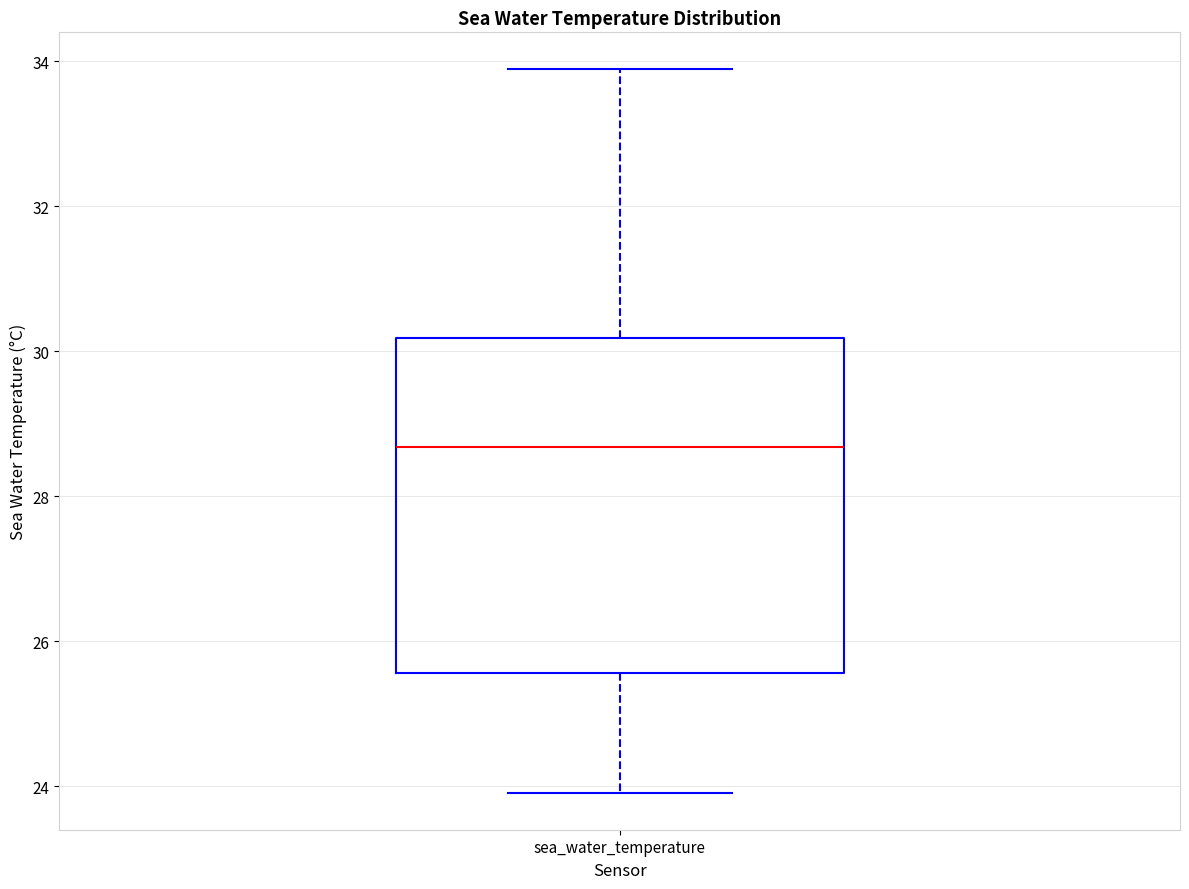

Read this box plot against the y-axis: the position of the median line, the range covered by the box, and the ends of both whiskers. The values are not printed on the chart, so give them approximately, as read against the axis.

median 28.6, box 25.6 to 30.2, whiskers 24.0 to 34.0